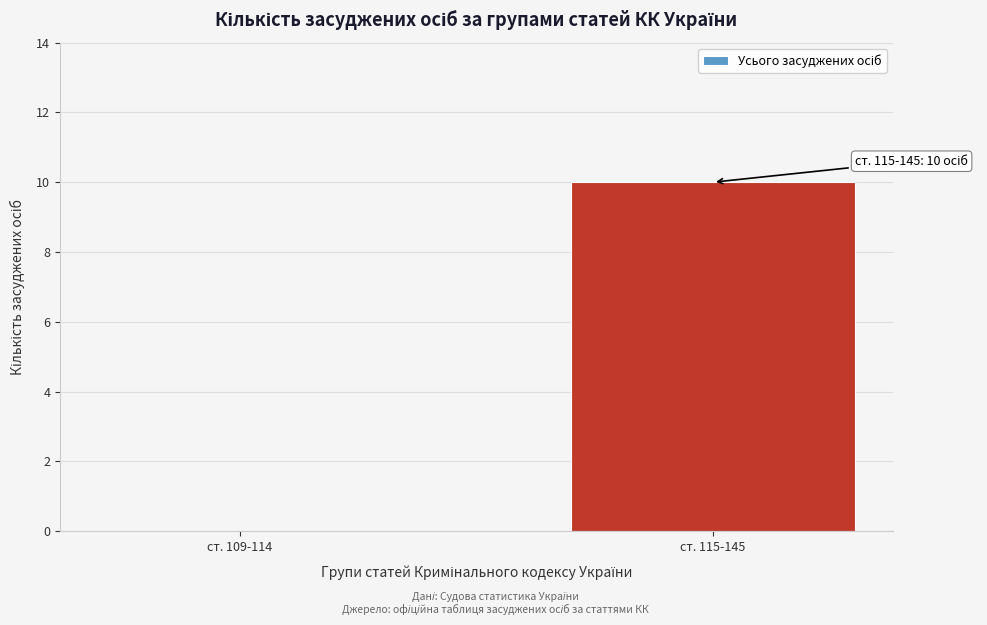

Reading left to right, what are all the values shown in this chart?

ст. 109-114=0	ст. 115-145=10